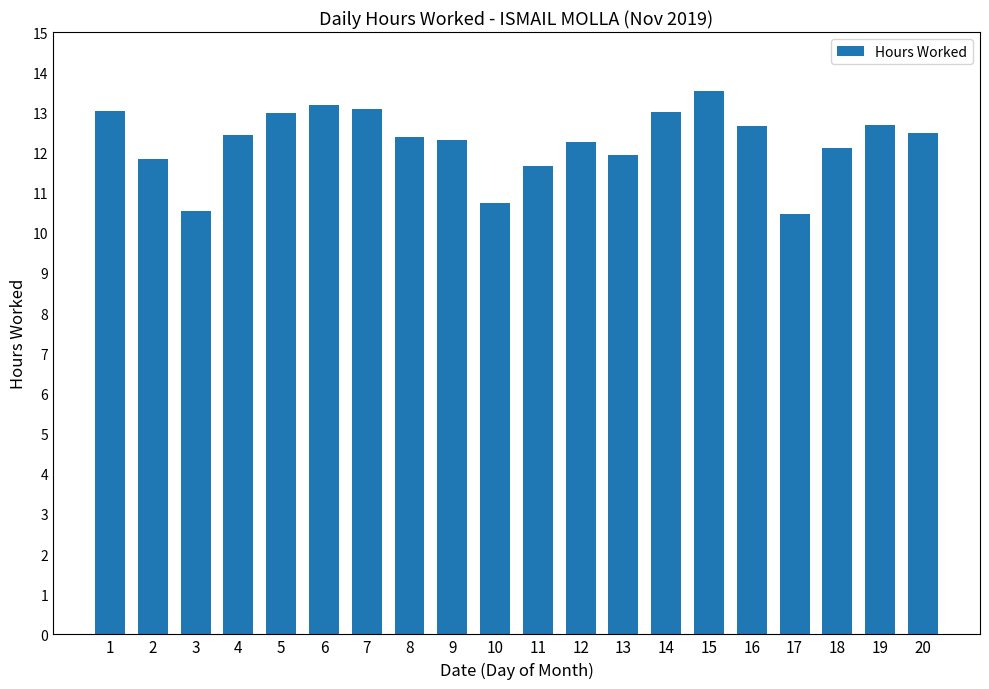

What is the approximate value at 17?

10.5